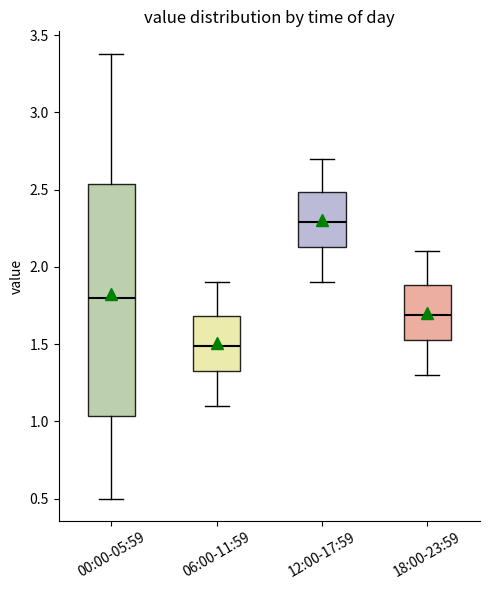

Which box's median line is the highest?

12:00-17:59